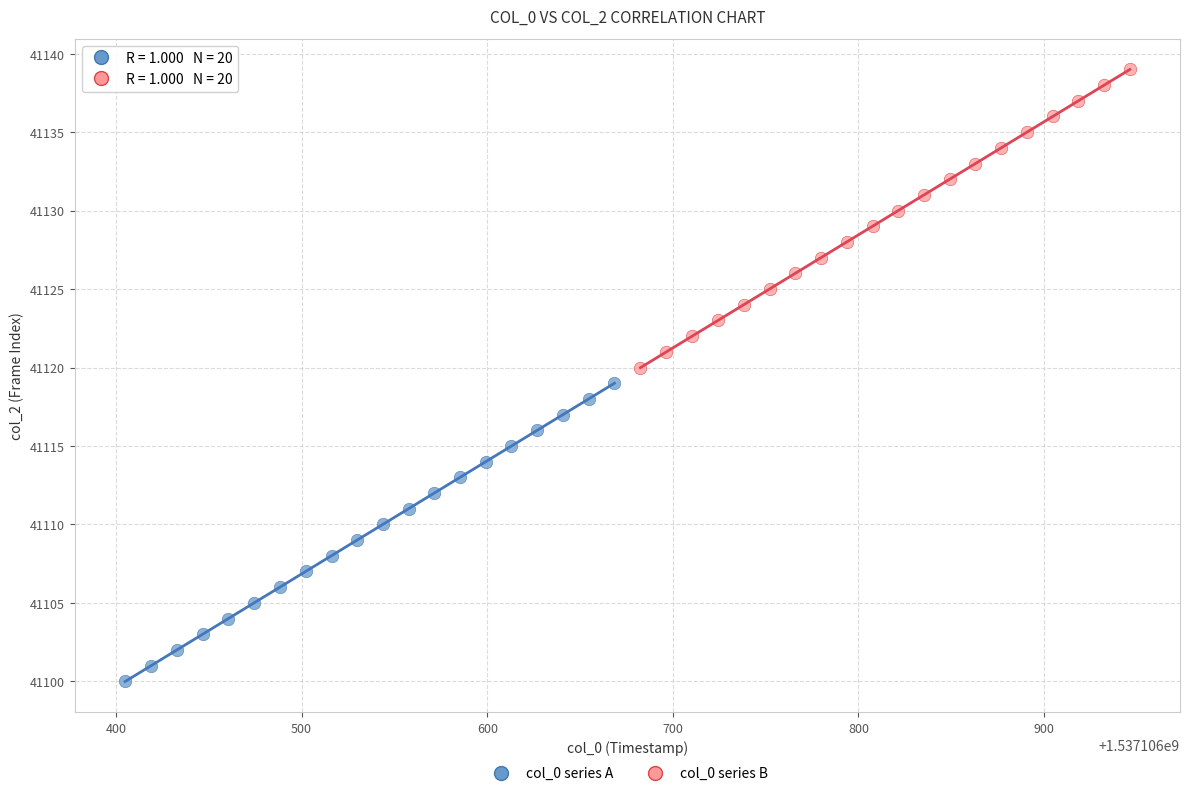

Which series reaches the minimum Y coordinate?

col_0 series A